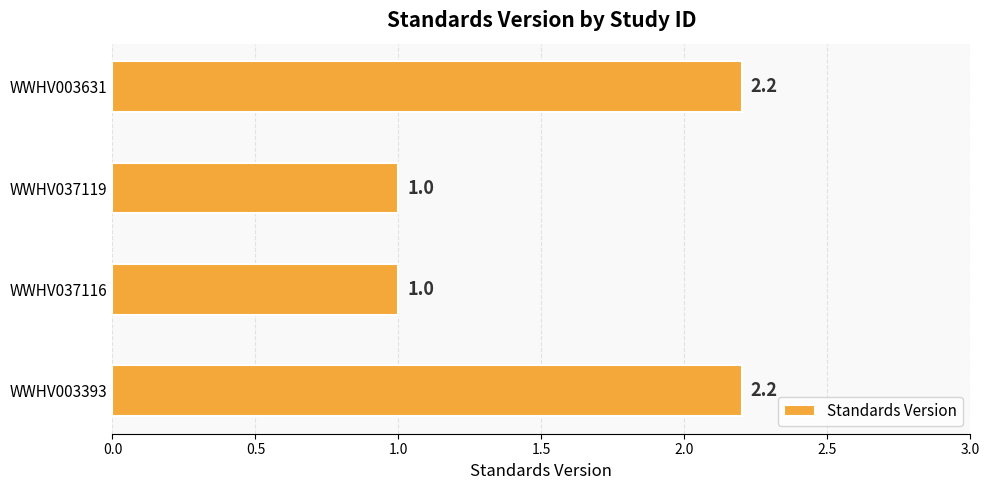

Approximately how many times larger is the value at WWHV037119 compared to WWHV003631?

0.5